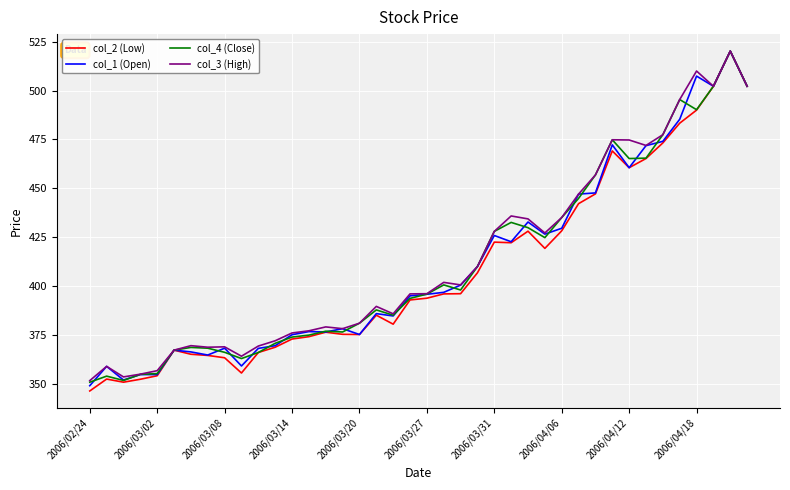

Which series has the largest range (max minus min)?

col_2 (Low)